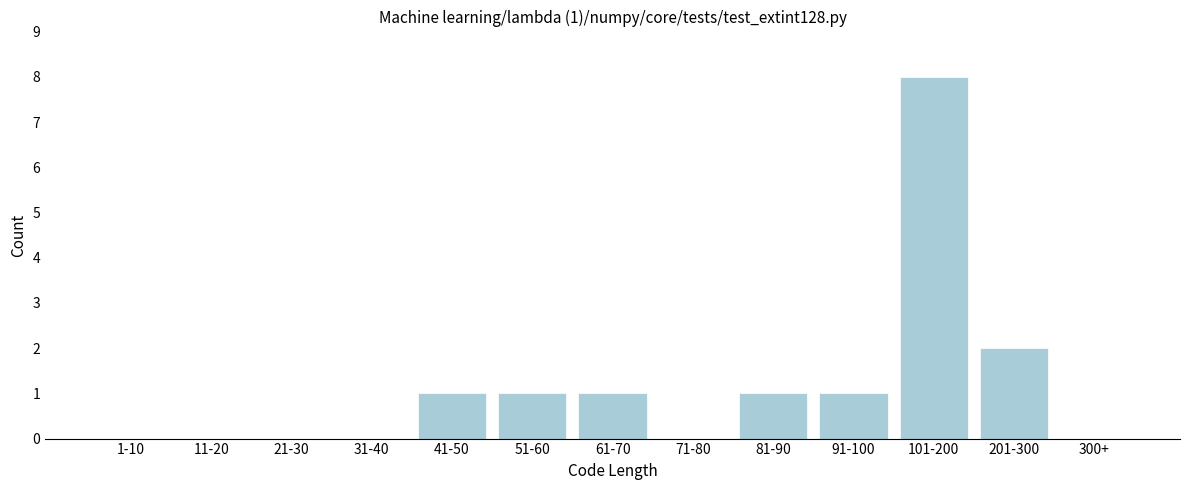

Reading right to left, what are all the values shown in this chart?

300+=0	201-300=2	101-200=8	91-100=1	81-90=1	71-80=0	61-70=1	51-60=1	41-50=1	31-40=0	21-30=0	11-20=0	1-10=0